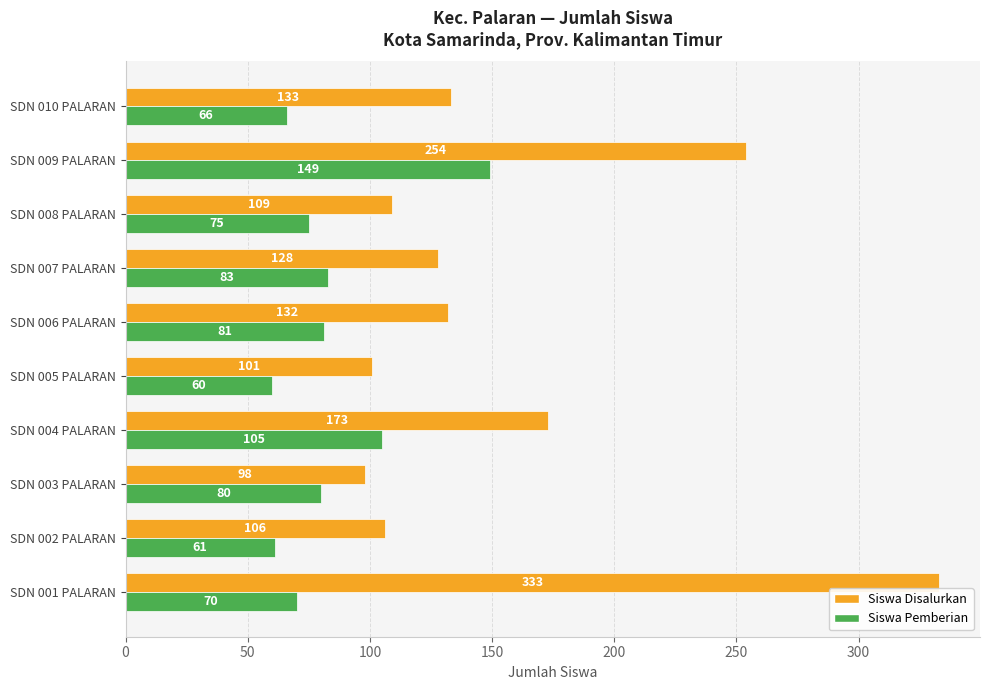

What is the sum of all Siswa Disalurkan values?

1567